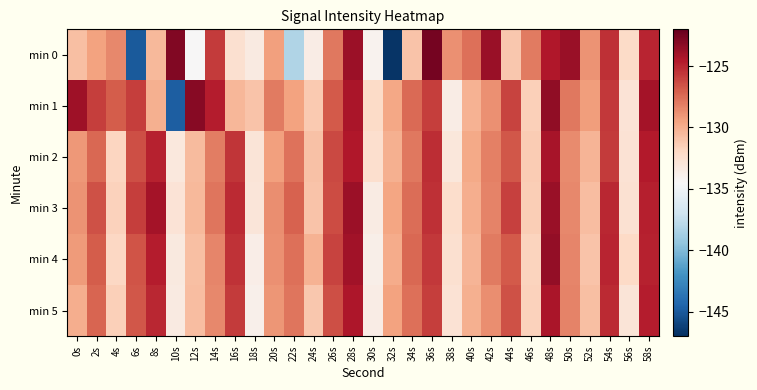

What is the total value across all series at 32s?

-795.6